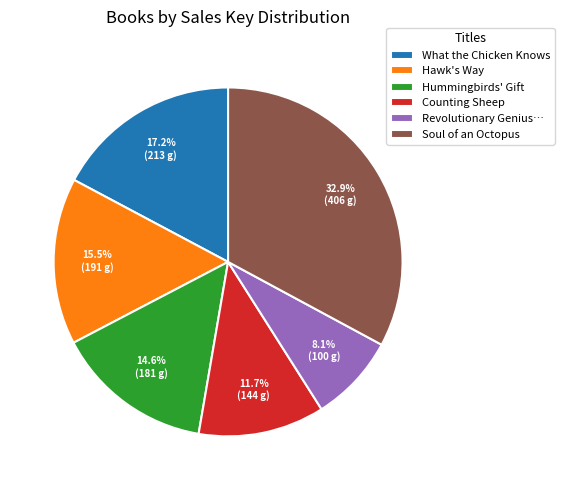

Count the number of slices in the pie.

6